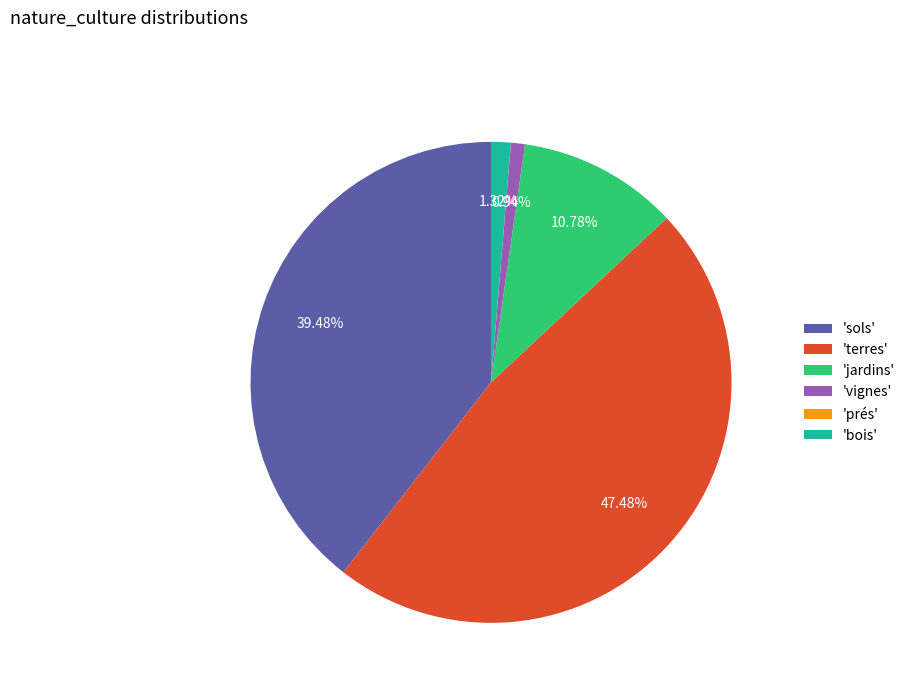

What is the largest slice in the pie chart?

'terres'